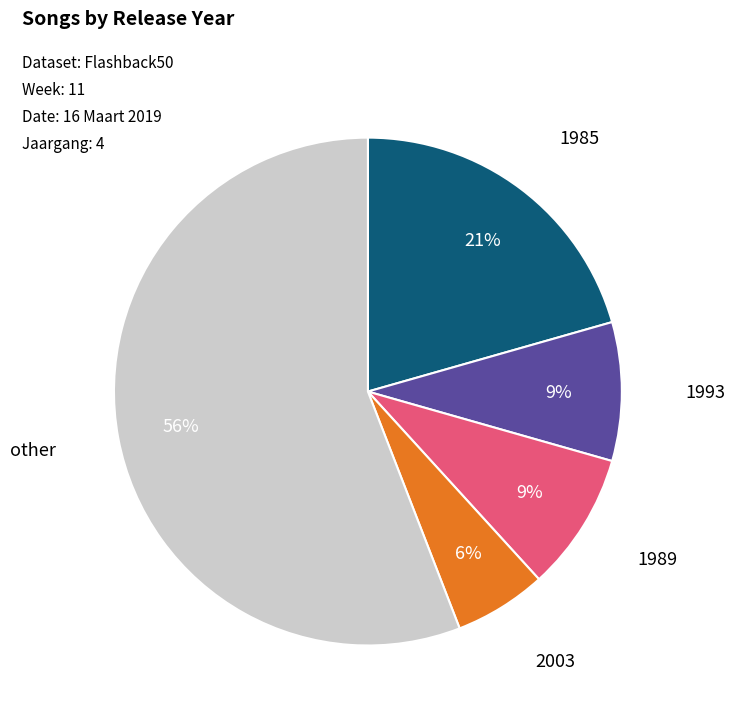

True or false: 1989 accounts for 21% of the total.

False